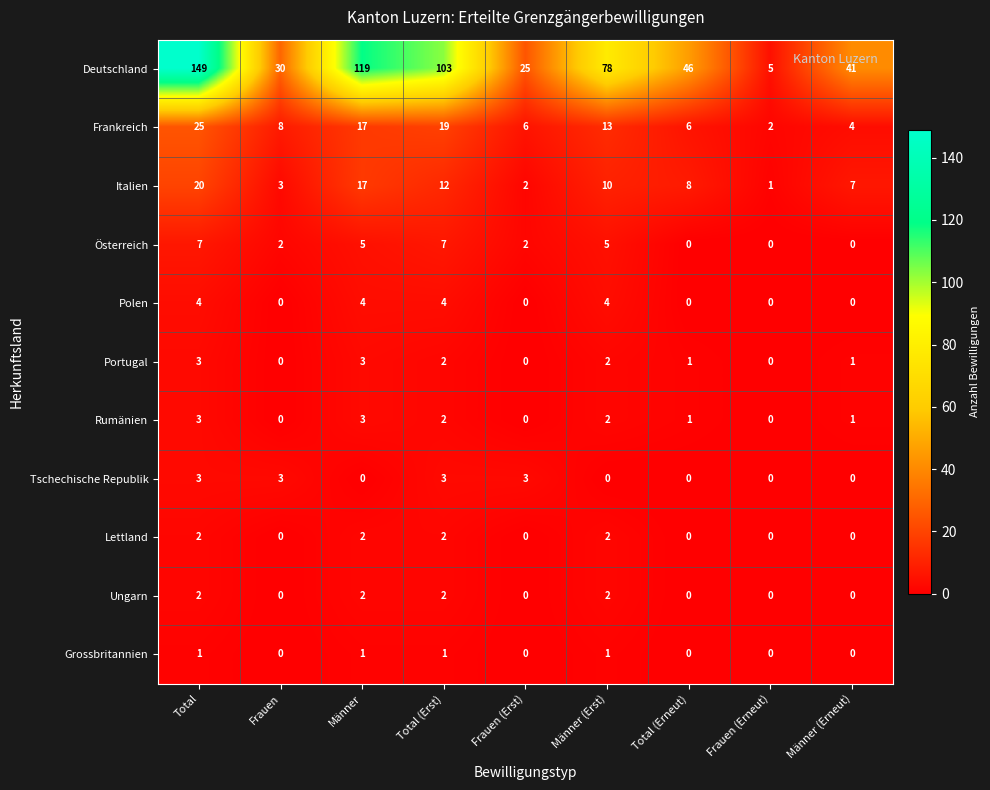

Which series has the largest total across all categories?

Deutschland